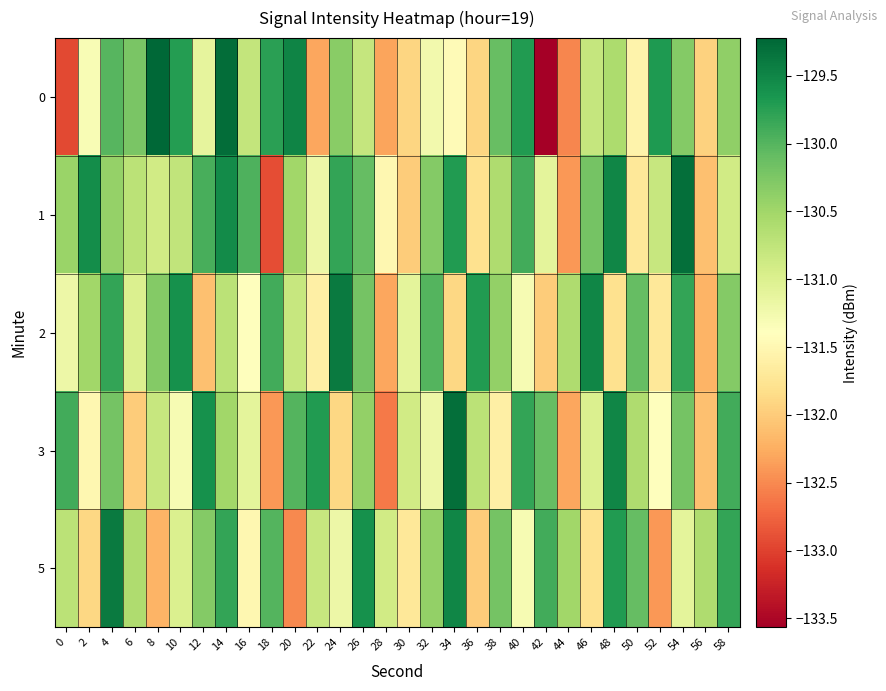

At which category does the chart reach its peak across all series?

8